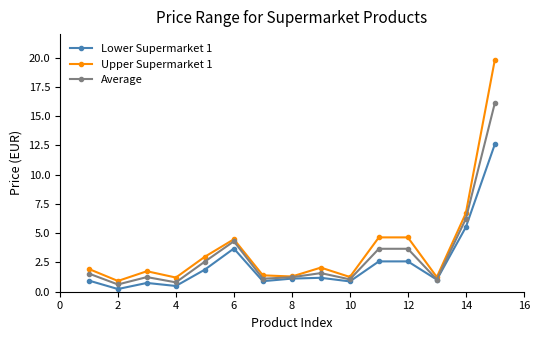

What is the difference between the second highest and second lowest values in the Upper Supermarket 1 series?

5.5